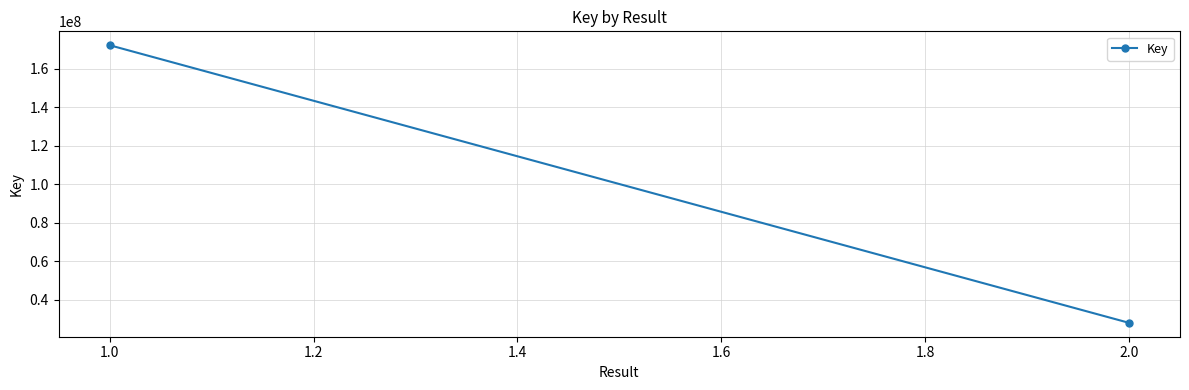

How many values are between 28025238 and 172145963?

2